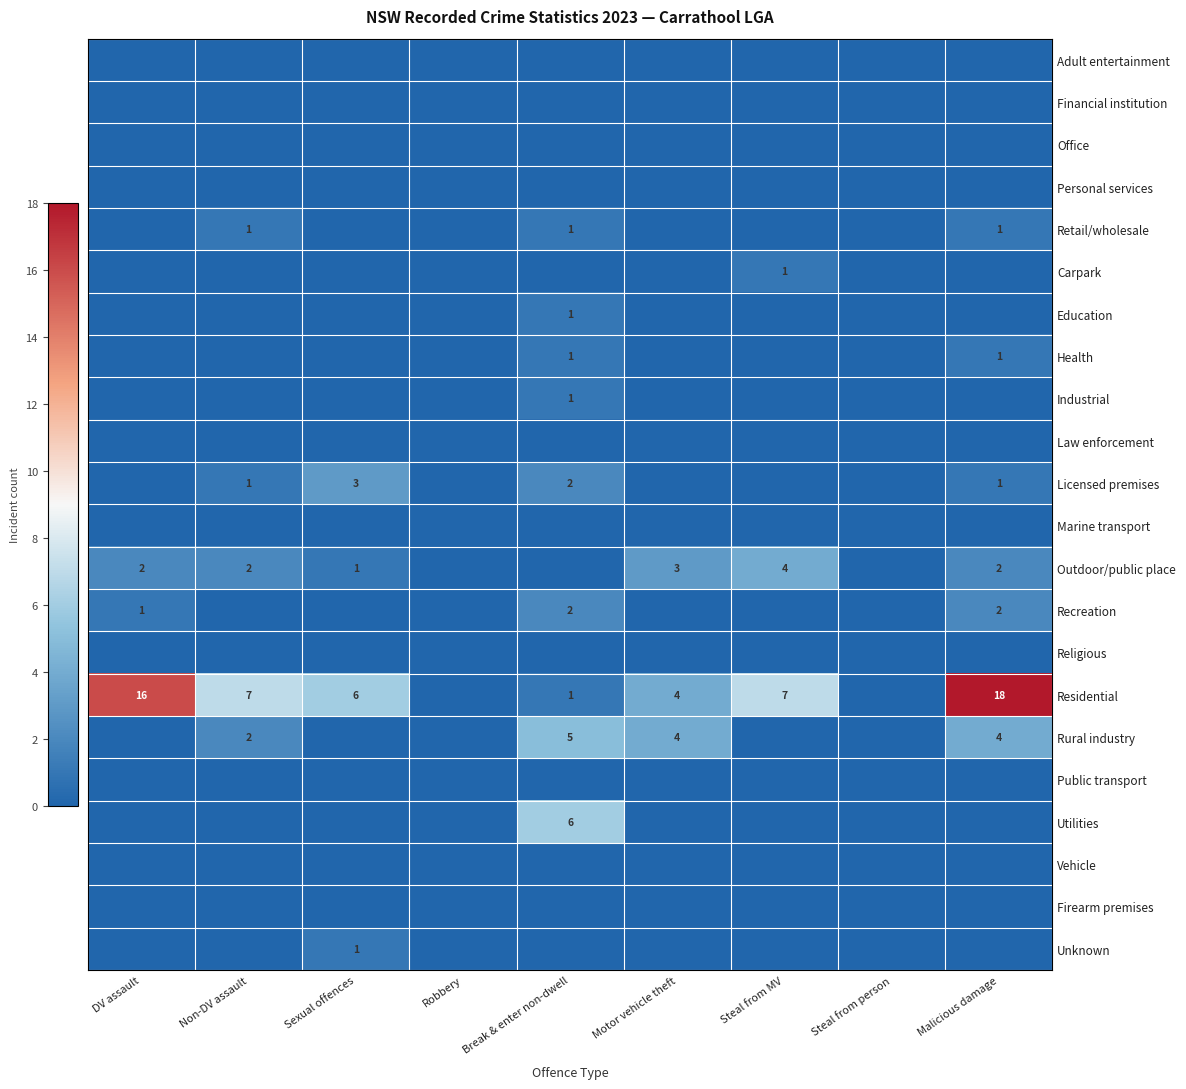

Which series has the largest total across all categories?

Residential